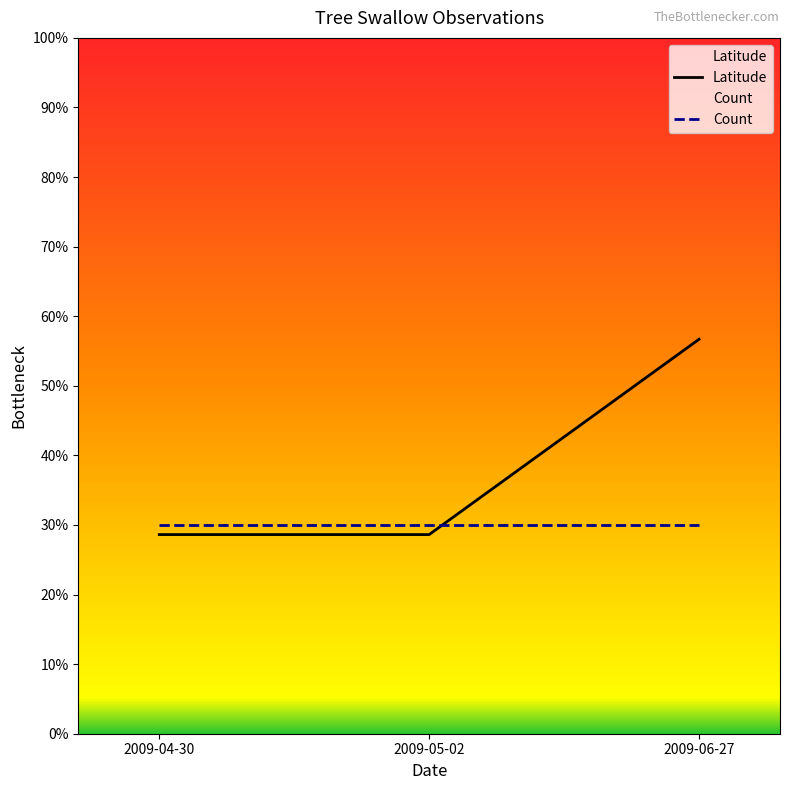

What is the label of the 2nd point from the left?

2009-05-02